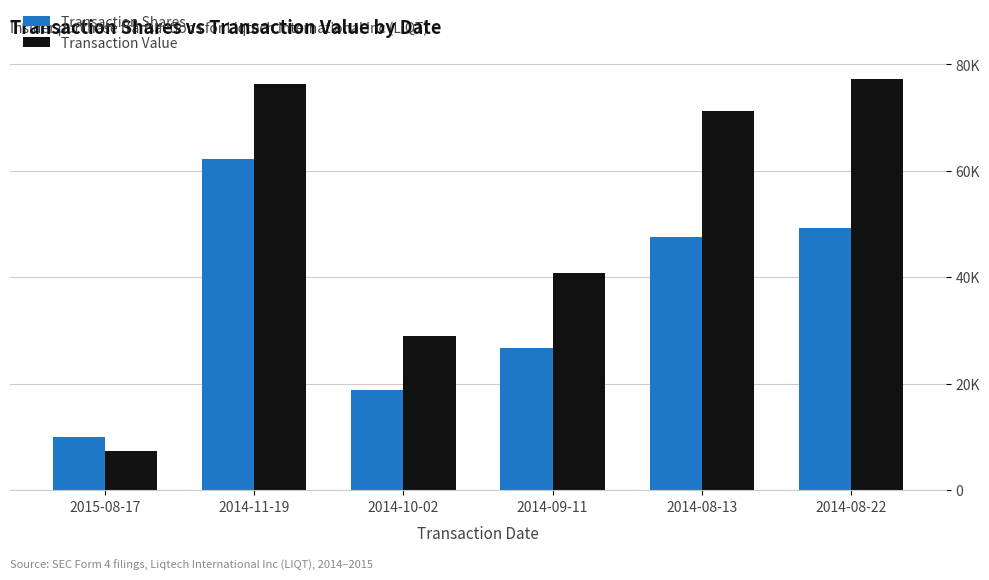

At 2015-08-17, list the series in order from smallest to largest.

Transaction Value, Transaction Shares